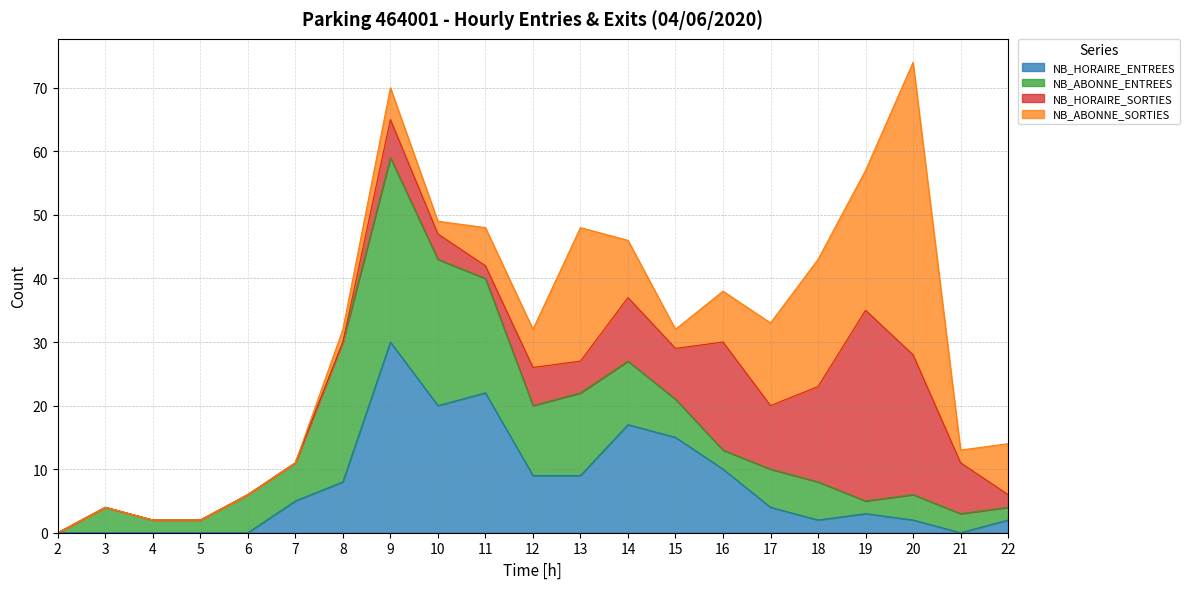

Does the chart display data point markers on the line(s)?

No